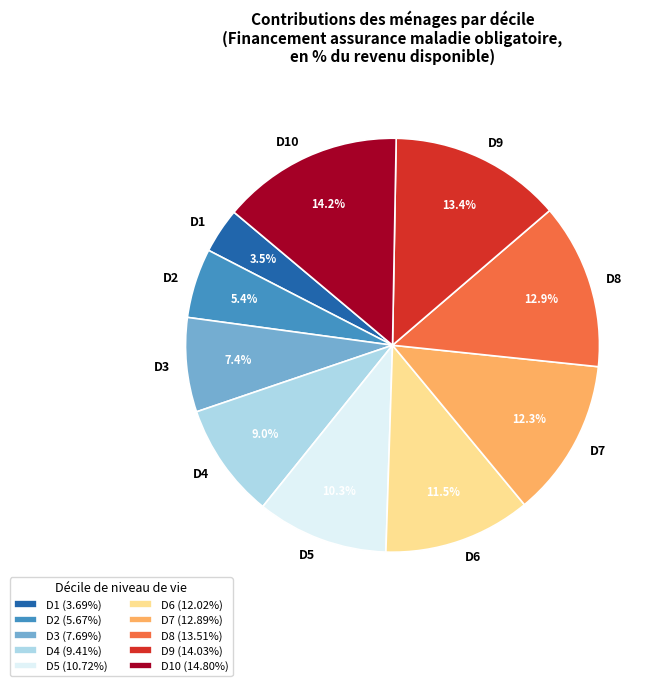

True or false: D3 accounts for 1% of the total.

False